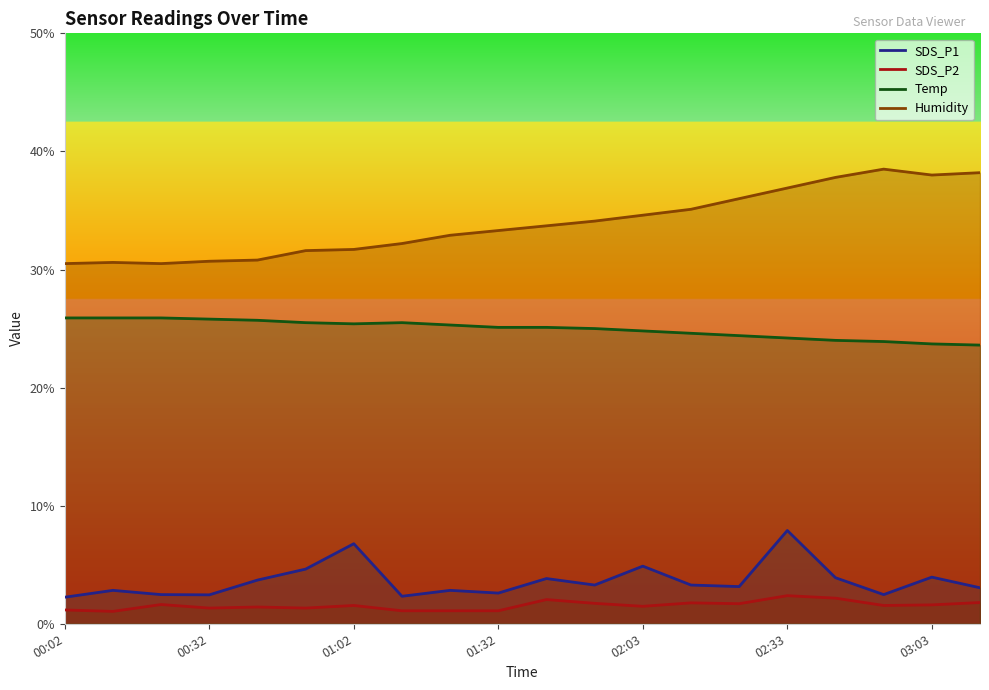

At which category does Temp reach its first local peak?

7